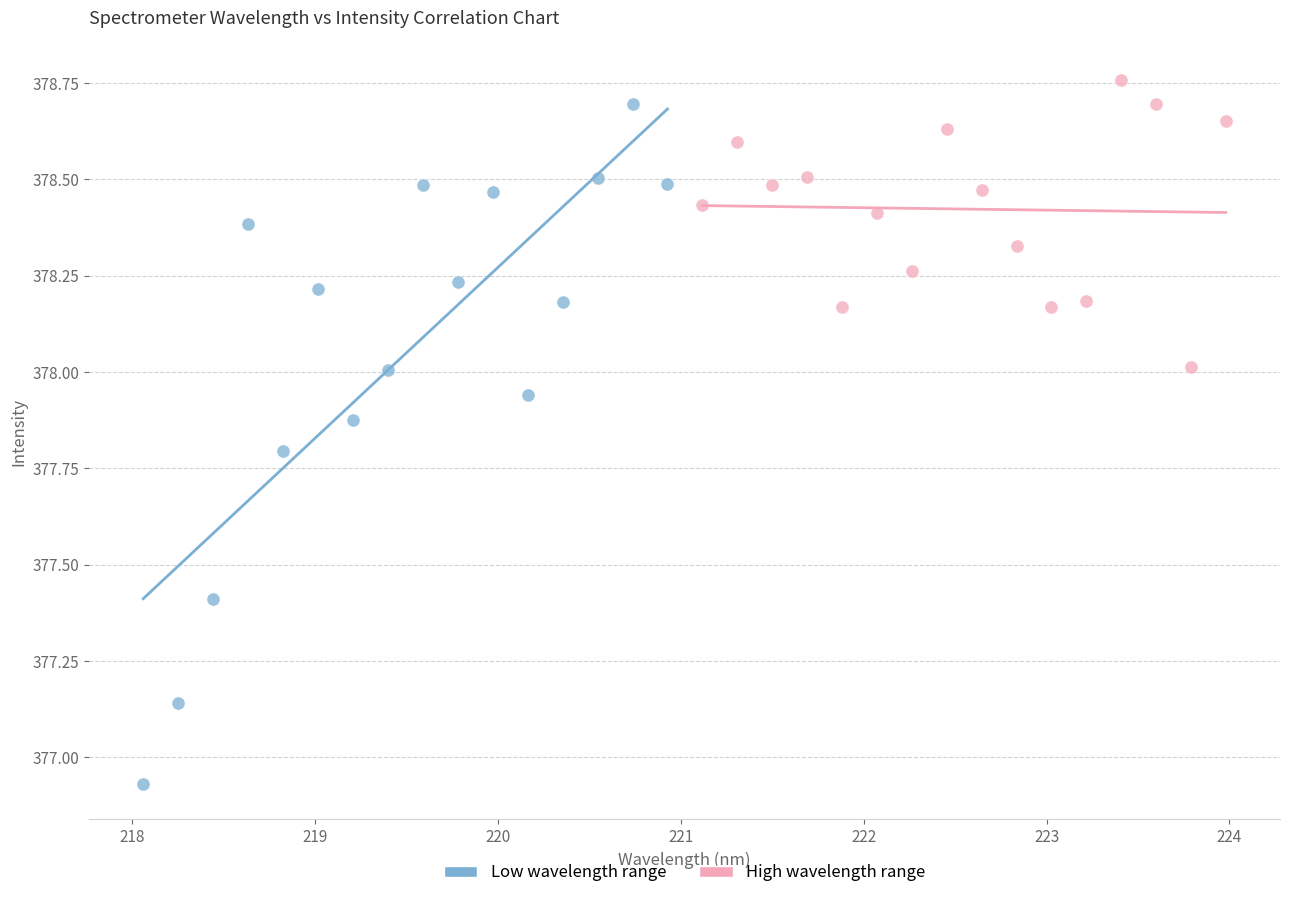

Which series contains the lowest Y value?

Low wavelength range